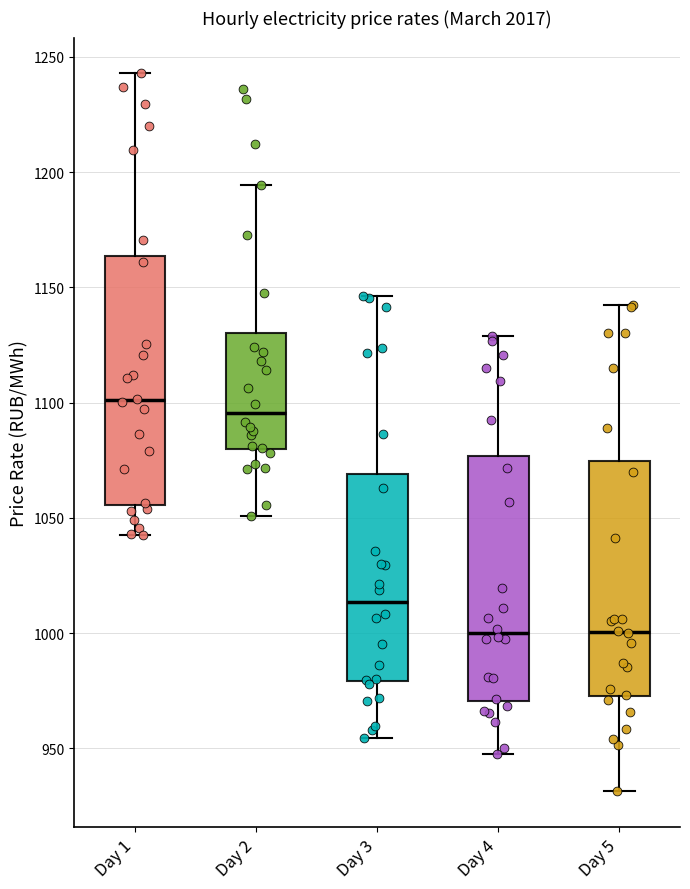

Where does the lower whisker of the box for Day 4 end on the y-axis? The values are not printed on the chart, so give them approximately, as read against the axis.

950